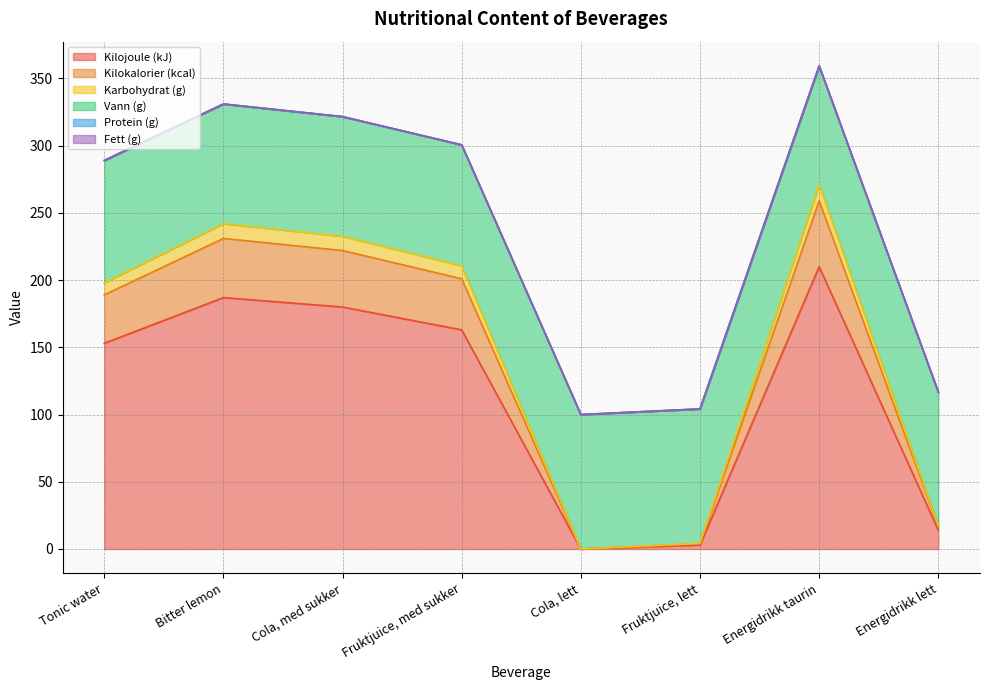

What is the total value across all series at Tonic water?

289.0